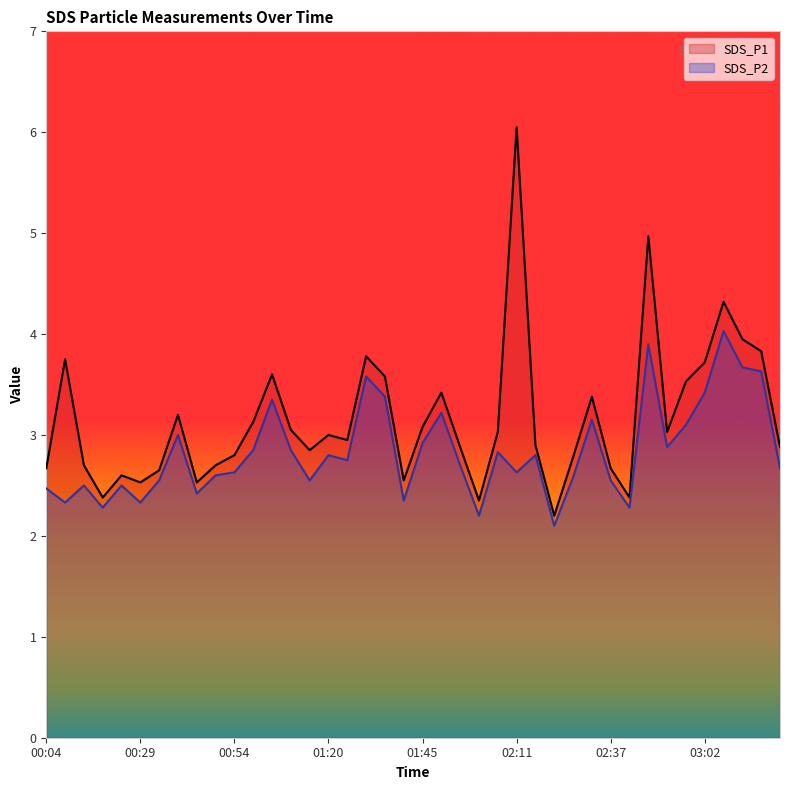

Reading left to right, extract all data points from this chart.

SDS_P1: 00:04=2.7	00:09=3.8	00:14=2.7	00:19=2.4	00:24=2.6	00:29=2.5	00:34=2.6	00:39=3.2	00:44=2.5	00:49=2.7	00:54=2.8	00:59=3.1	01:04=3.6	01:09=3.0	01:15=2.9	01:20=3.0	01:25=3.0	01:30=3.8	01:35=3.6	01:40=2.5	01:45=3.1	01:51=3.4	01:56=2.9	02:01=2.4	02:06=3.0	02:11=6.0	02:16=2.9	02:21=2.2	02:26=2.8	02:31=3.4	02:37=2.7	02:42=2.4	02:47=5.0	02:52=3.0	02:57=3.5	03:02=3.7	03:07=4.3	03:12=4.0	03:17=3.8	03:22=2.9
SDS_P2: 00:04=2.5	00:09=2.3	00:14=2.5	00:19=2.3	00:24=2.5	00:29=2.3	00:34=2.5	00:39=3.0	00:44=2.4	00:49=2.6	00:54=2.6	00:59=2.9	01:04=3.4	01:09=2.9	01:15=2.5	01:20=2.8	01:25=2.8	01:30=3.6	01:35=3.4	01:40=2.4	01:45=2.9	01:51=3.2	01:56=2.7	02:01=2.2	02:06=2.8	02:11=2.6	02:16=2.8	02:21=2.1	02:26=2.6	02:31=3.1	02:37=2.5	02:42=2.3	02:47=3.9	02:52=2.9	02:57=3.1	03:02=3.4	03:07=4.0	03:12=3.7	03:17=3.6	03:22=2.7